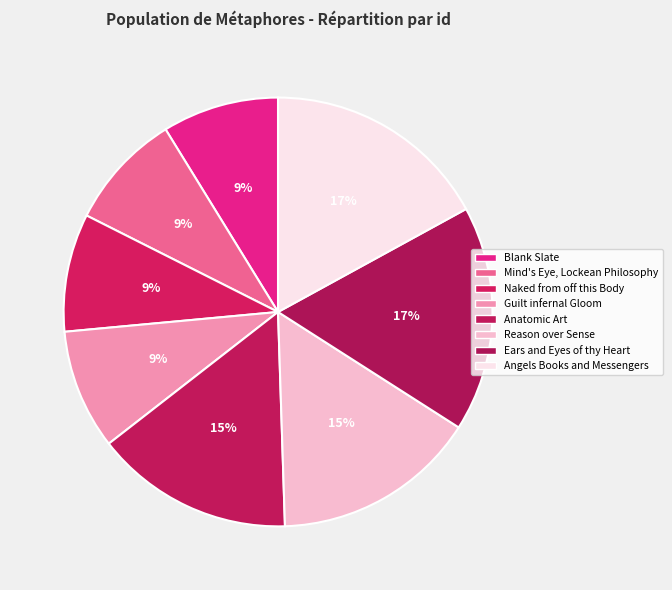

Is Angels Books and Messengers the majority of the pie?

No